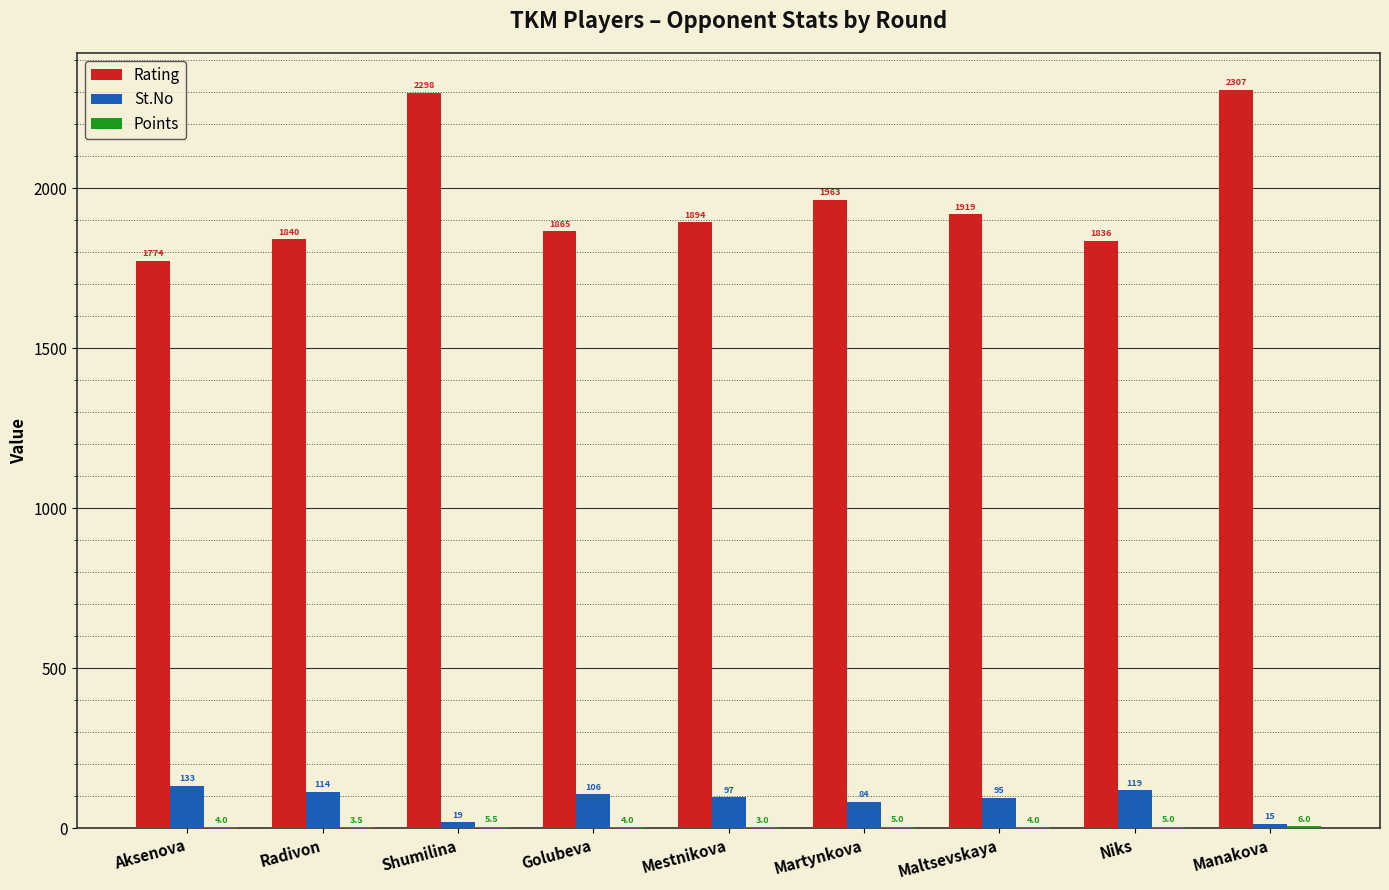

What is the total value across all series at Martynkova?

2052.0